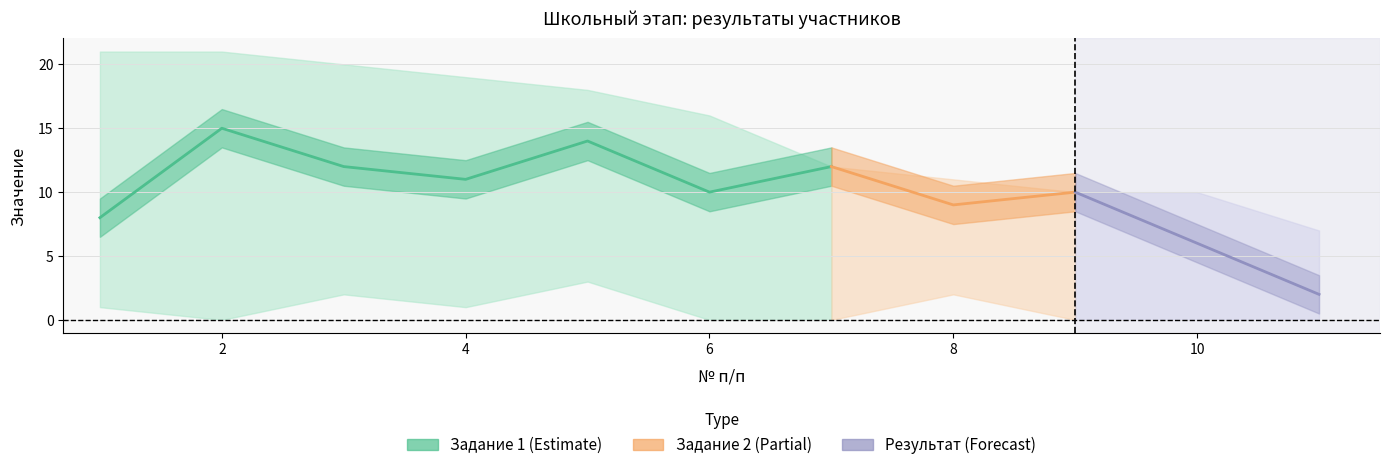

How many data points does each series have?

11